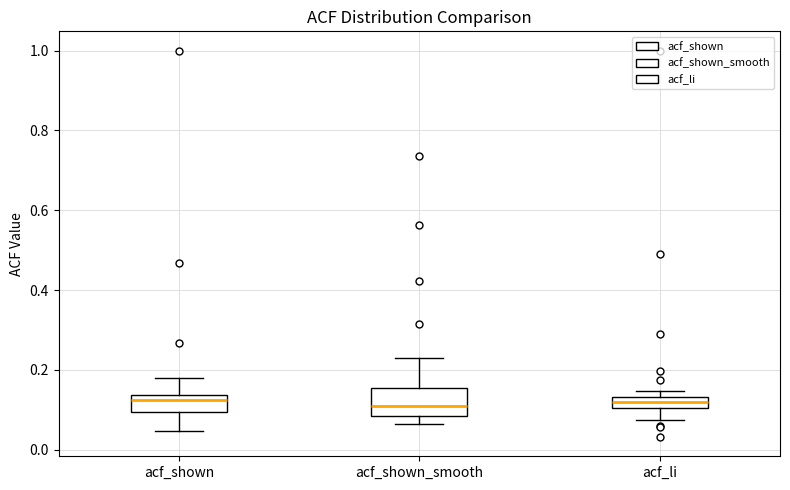

Where does the upper whisker of the box for acf_shown end on the y-axis? The values are not printed on the chart, so give them approximately, as read against the axis.

0.18